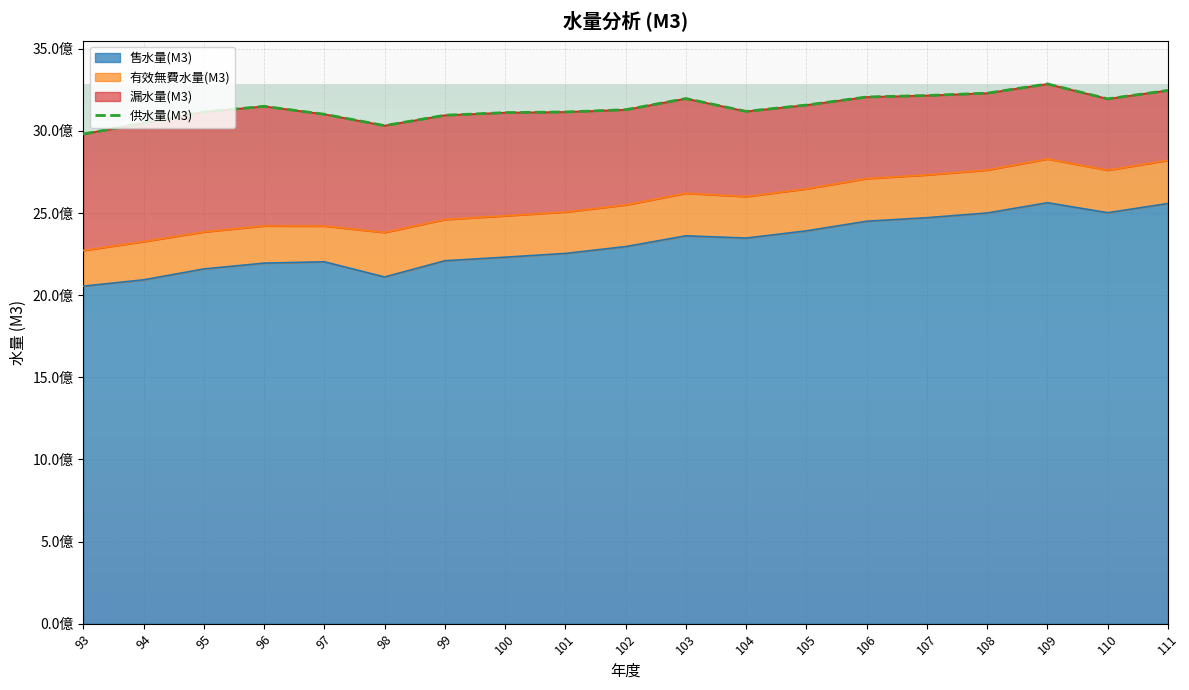

Where is the first local maximum for 供水量(M3)?

96